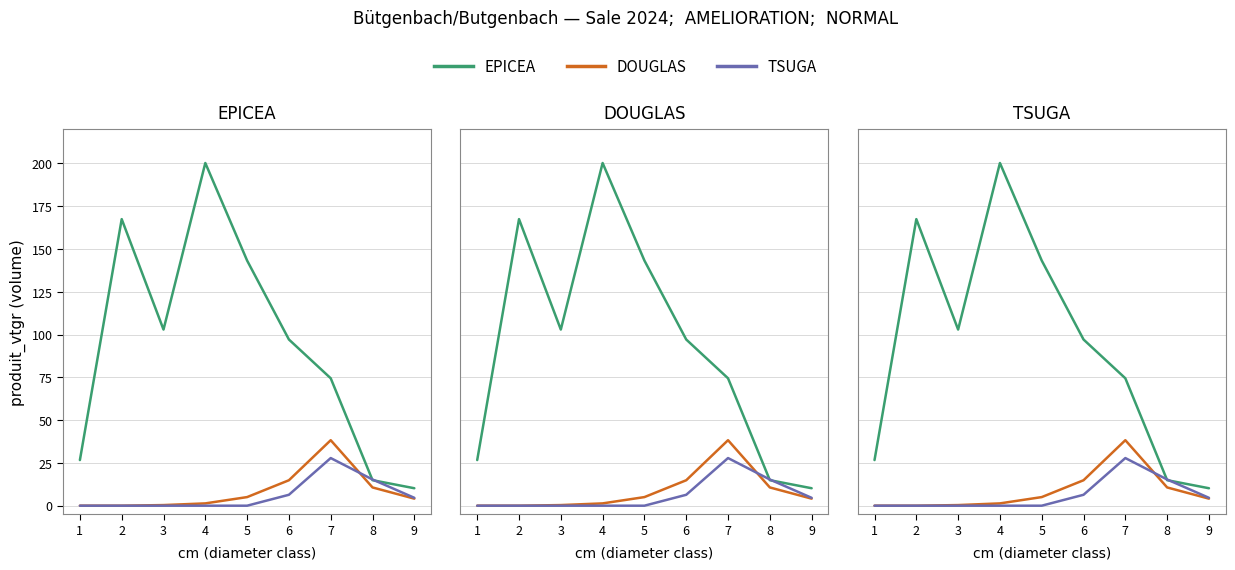

The value of DOUGLAS at 7 is 22.1. True or false?

False